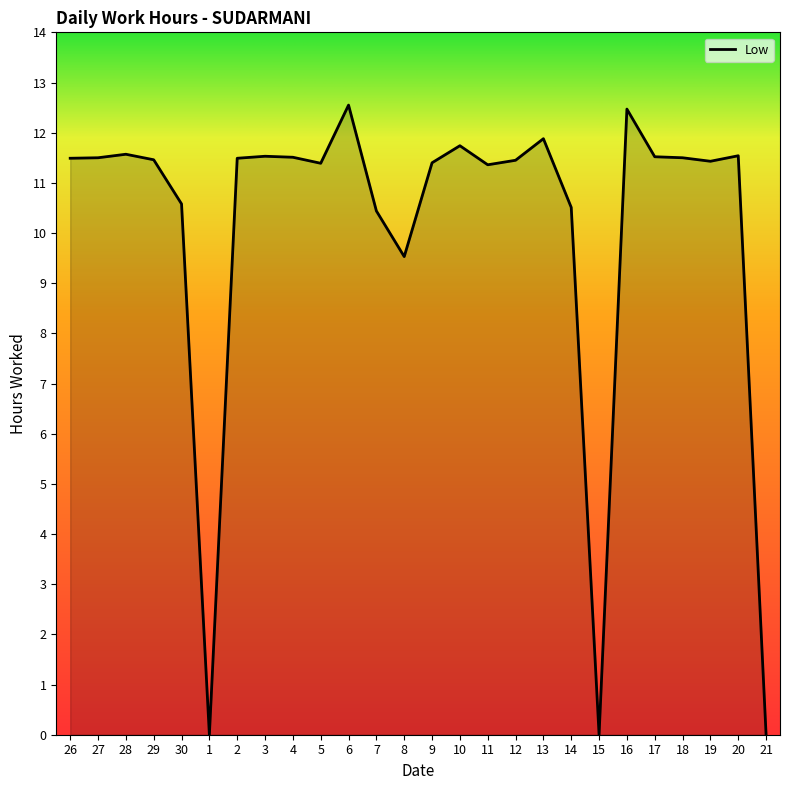

The chart shows a value of 12.6 at 6. True or false?

True